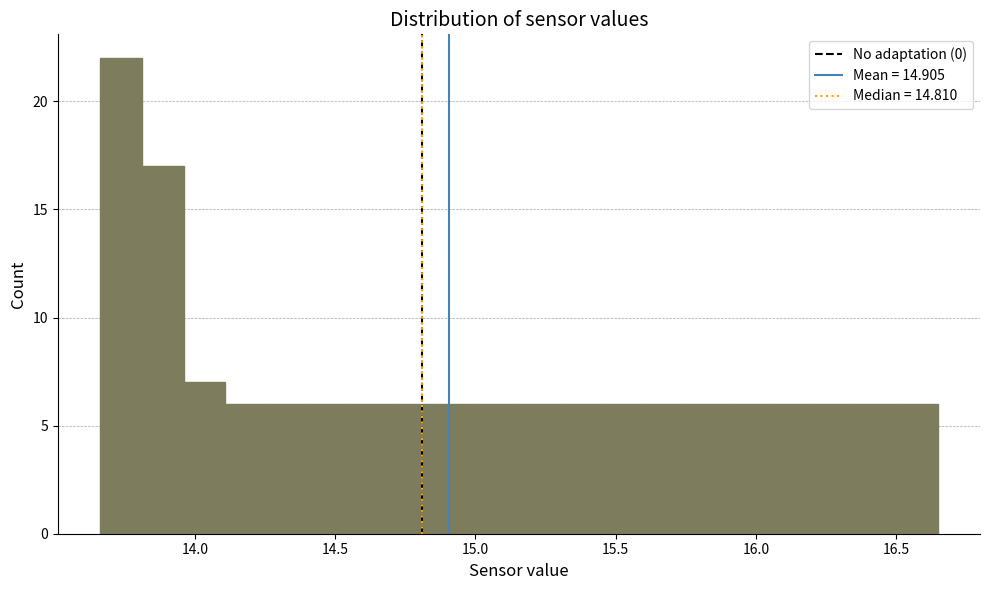

Read against the x-axis, roughly where is the centre of the tallest bar?

13.75